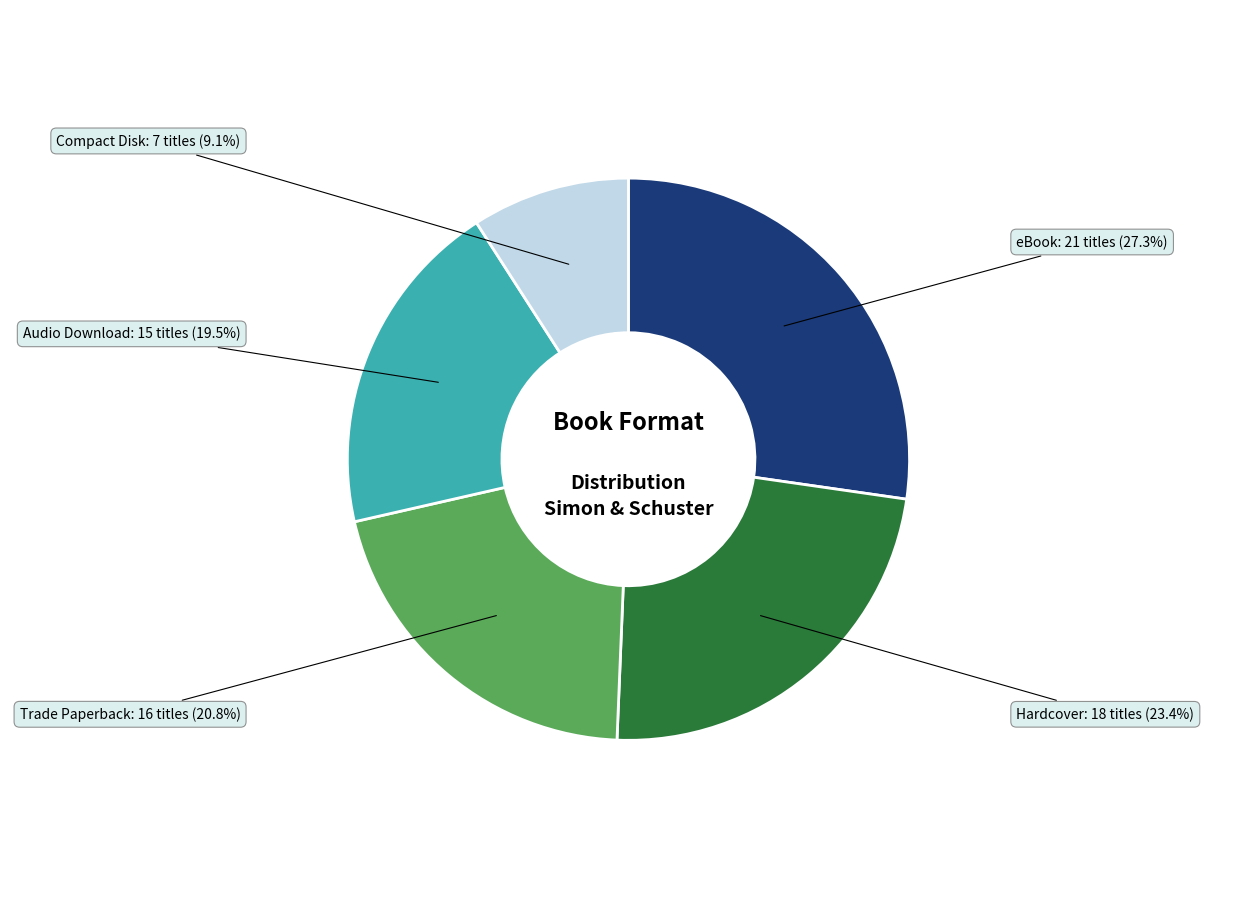

Does any single category account for the majority?

No